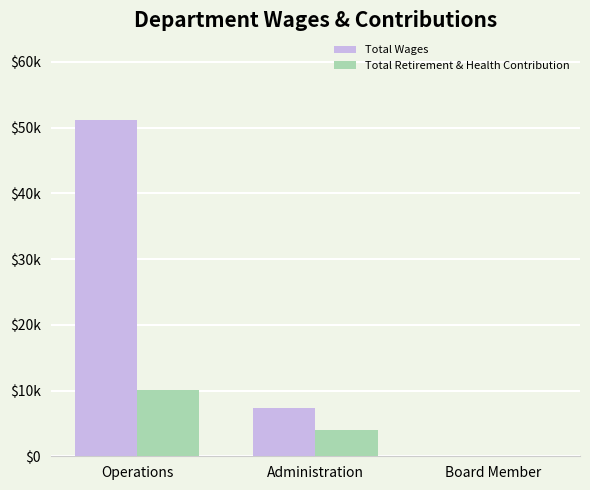

What are all the series names shown in the legend?

Total Wages, Total Retirement & Health Contribution